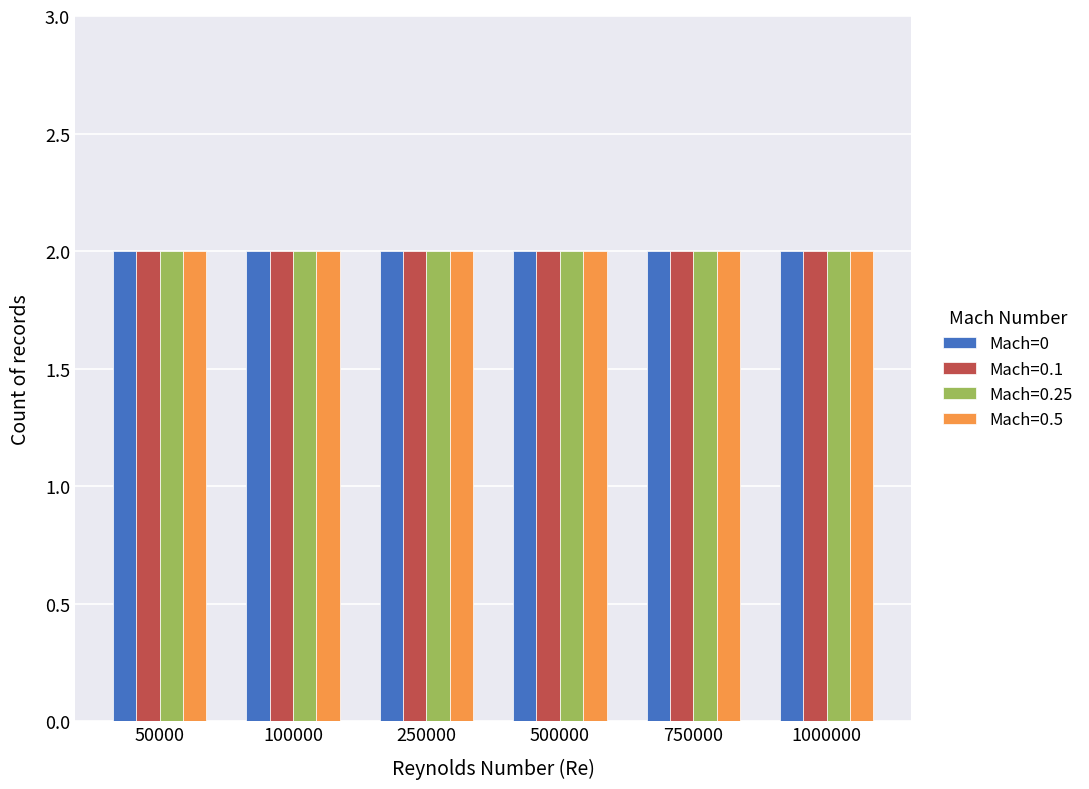

Which series has the largest total across all categories?

Mach=0.5